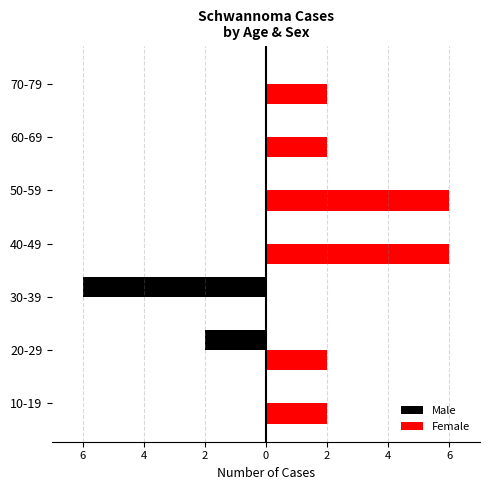

What are all the series names shown in the legend?

Male, Female